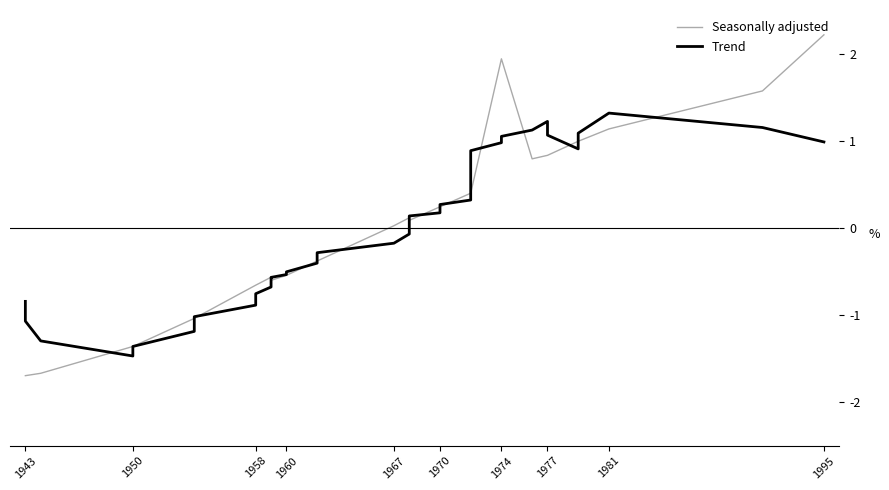

What are all the series names shown in the legend?

Seasonally adjusted, Trend